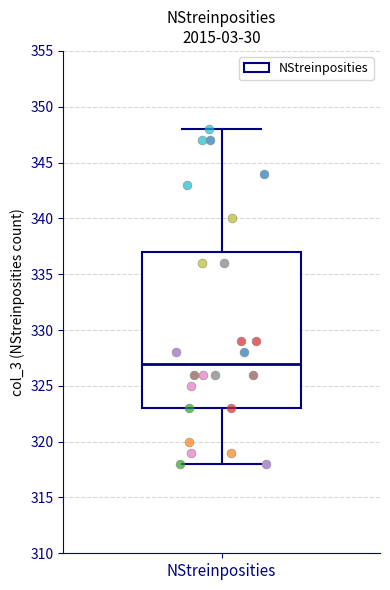

Read this box plot against the y-axis: the position of the median line, the range covered by the box, and the ends of both whiskers. The values are not printed on the chart, so give them approximately, as read against the axis.

median 327, box 323 to 337, whiskers 318 to 348